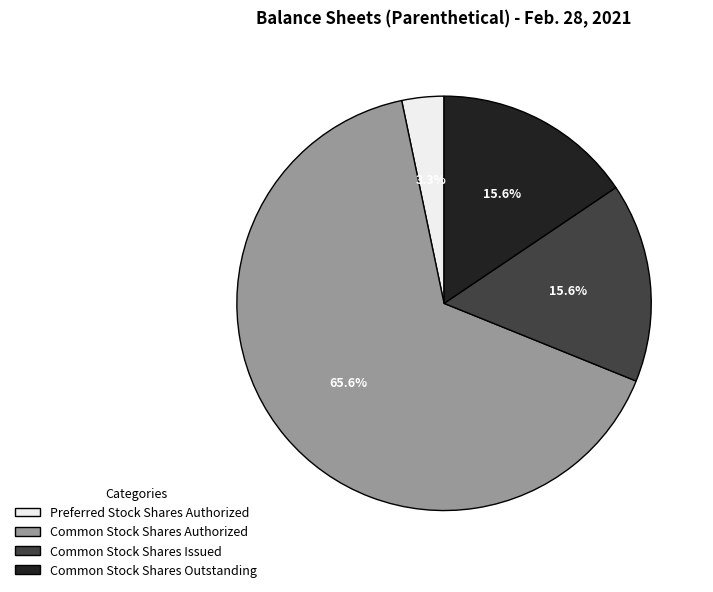

Is Common Stock Shares Issued the majority of the pie?

No